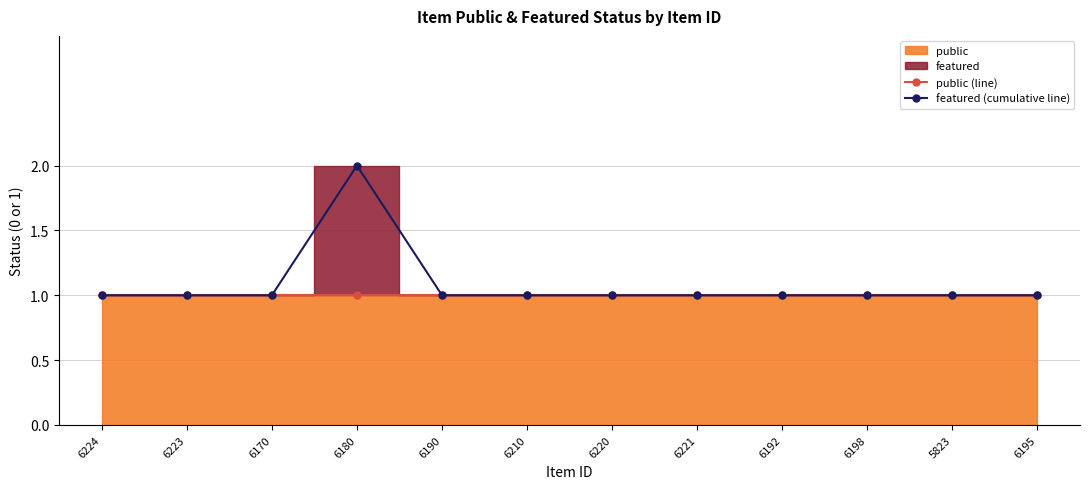

The value of public (line) at 6195 is 2. True or false?

False